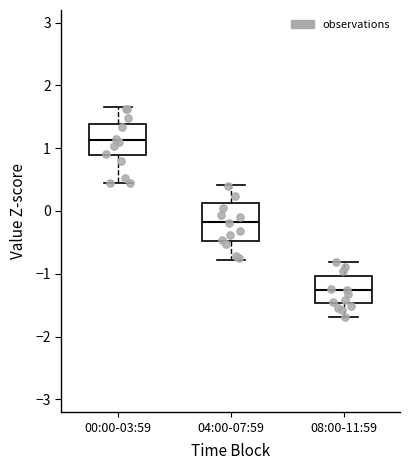

Reading left to right, transcribe this box plot: for each box, give where its median line is, the range the box spans, and where its two whiskers end, as read against the y-axis. The values are not printed on the chart, so give them approximately, as read against the axis.

00:00-03:59: median 1.1, box 0.9 to 1.4, whiskers 0.5 to 1.7
04:00-07:59: median -0.2, box -0.5 to 0.1, whiskers -0.8 to 0.4
08:00-11:59: median -1.3, box -1.5 to -1.0, whiskers -1.7 to -0.8